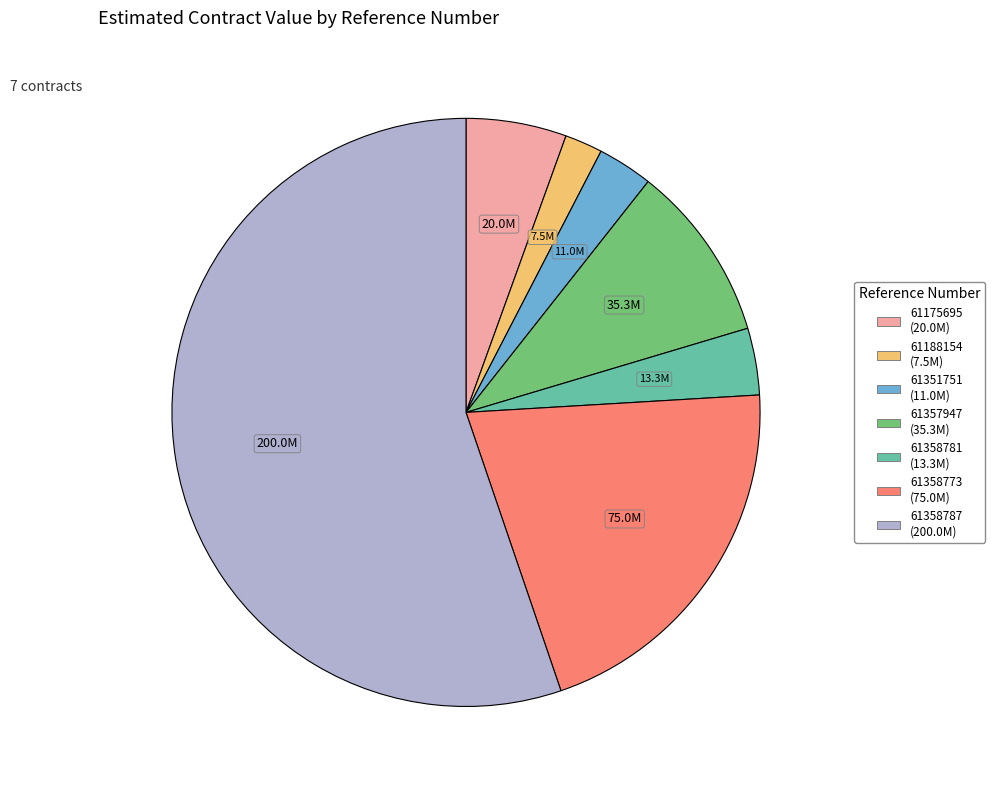

Between 61357947 and 61358773, which is larger?

61358773